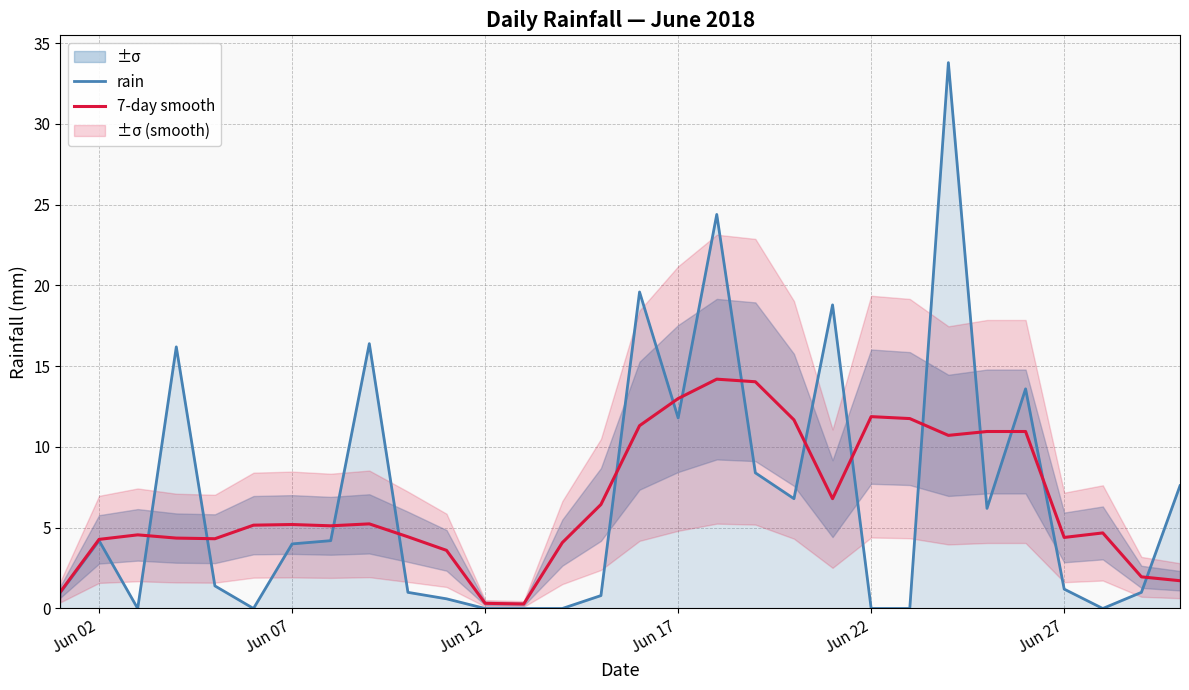

How many values in the 7-day smooth series exceed 5?

16